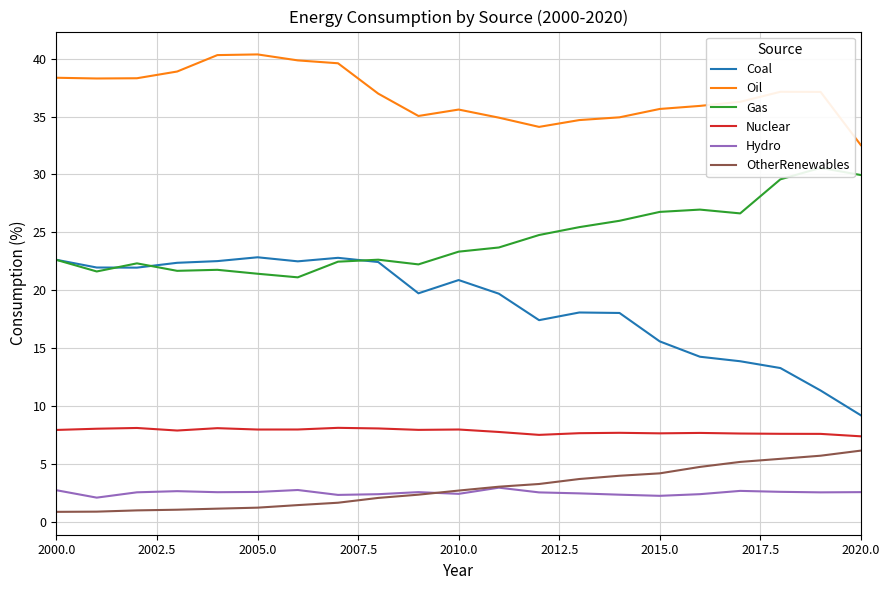

True or false: Nuclear and Oil cross at least once.

False